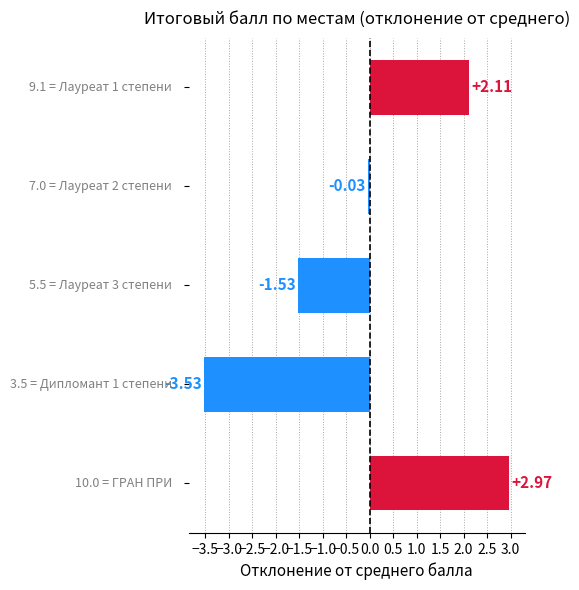

How many values are above zero?

2